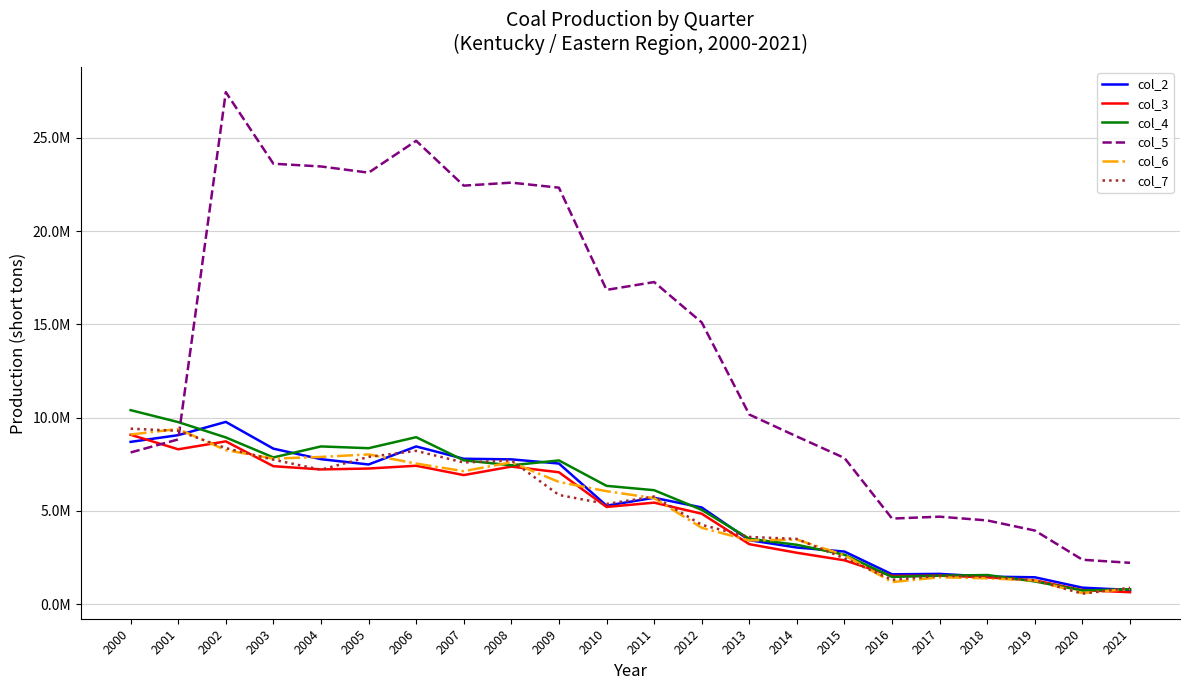

Between 2009 and 2017, which series saw the biggest shift?

col_5